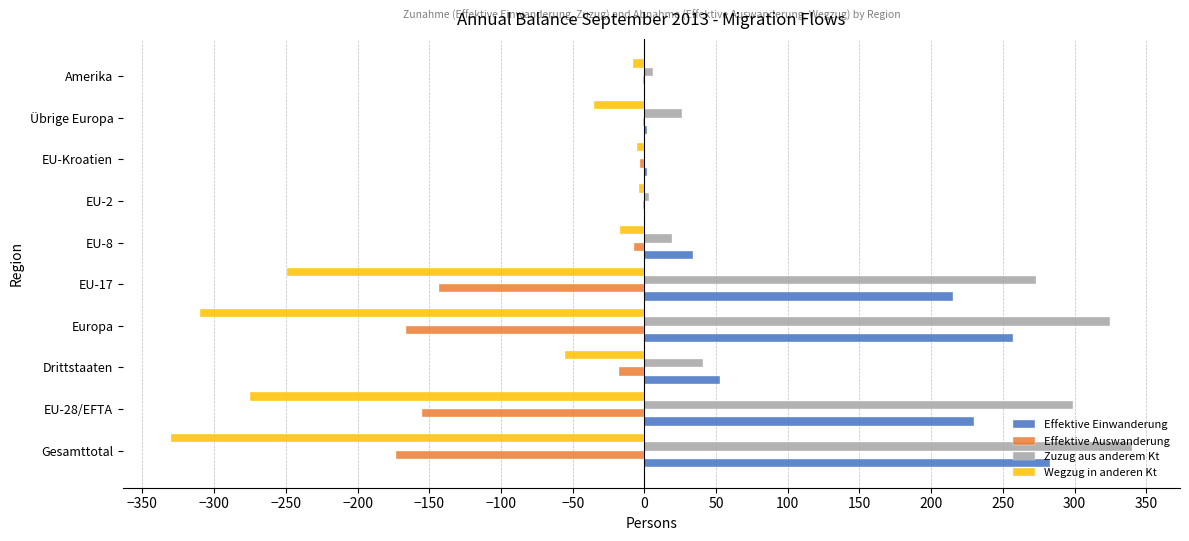

What value does the Zuzug aus anderem Kt series have at Europa?

325